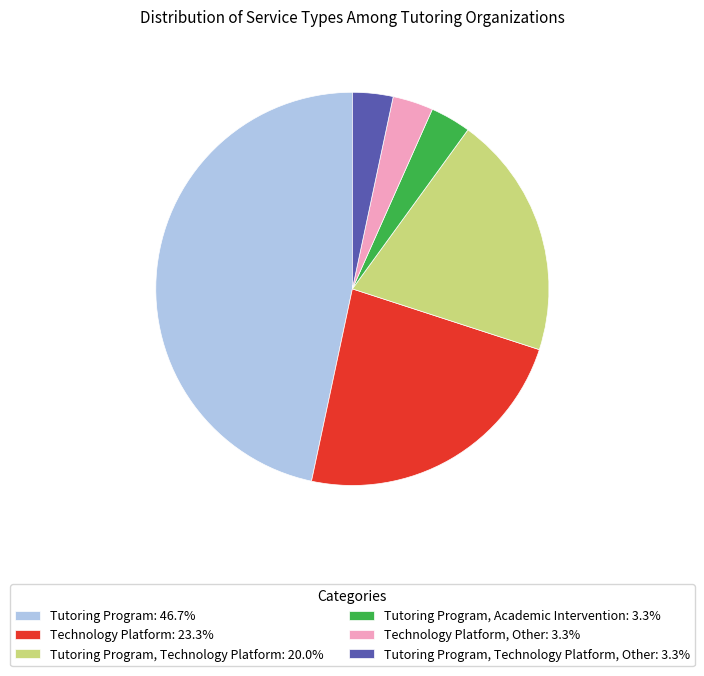

How many segments does this pie chart have?

6